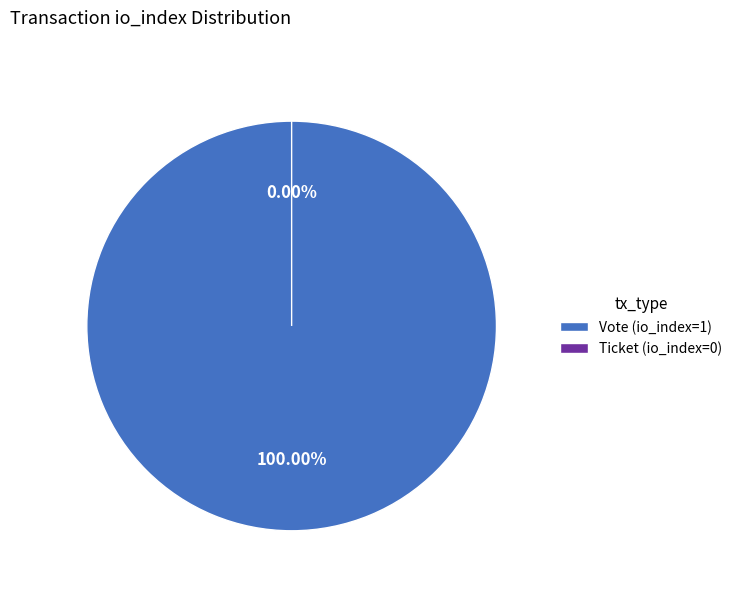

Is Vote (io_index=1) the majority of the pie?

Yes